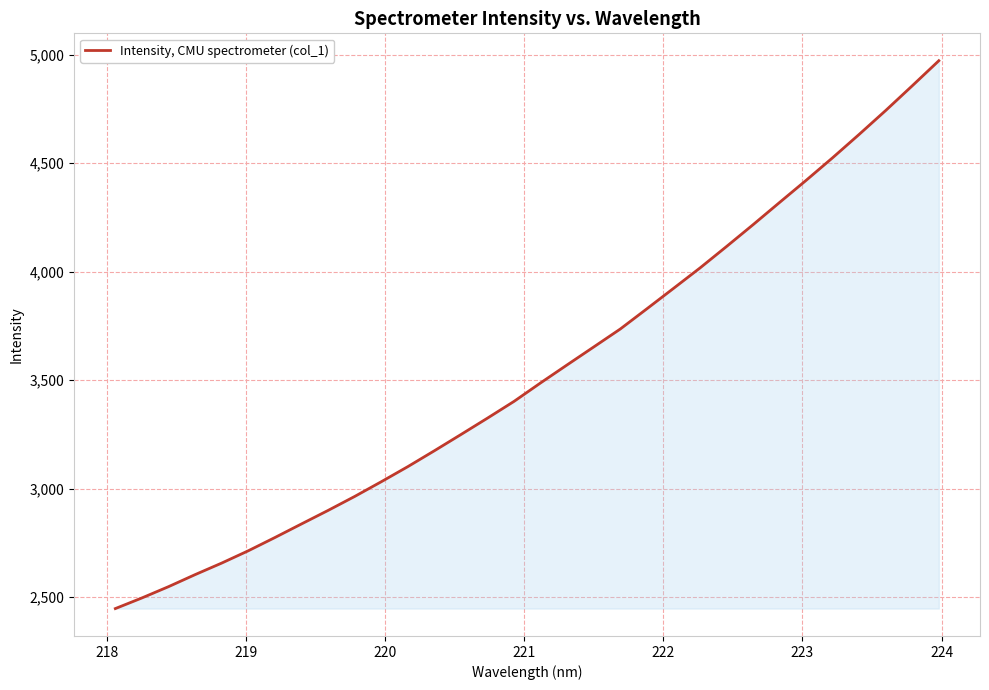

What is the greatest value displayed?

4972.7